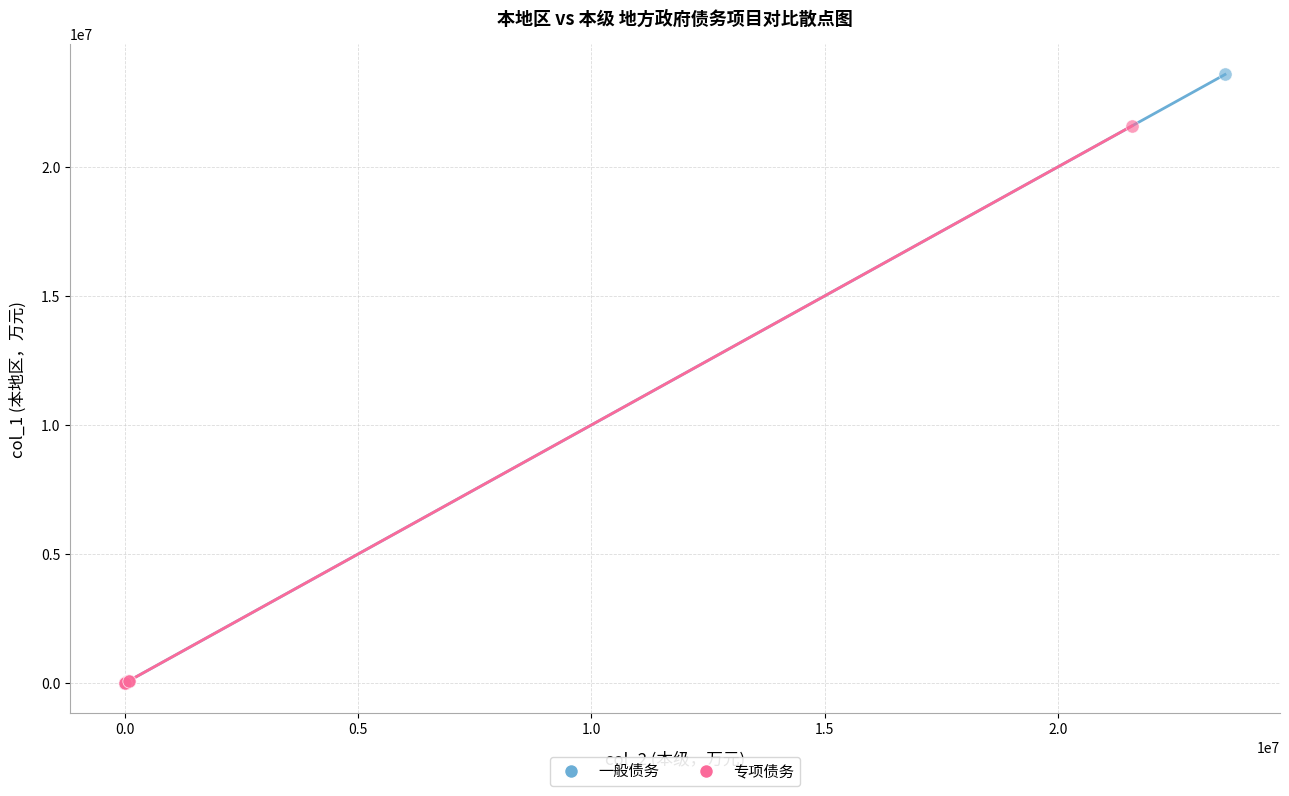

Which series has the largest Y range (max minus min)?

一般债务